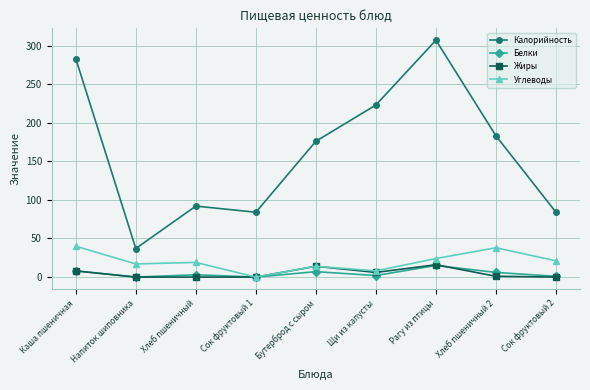

How many lines are shown in the chart?

4